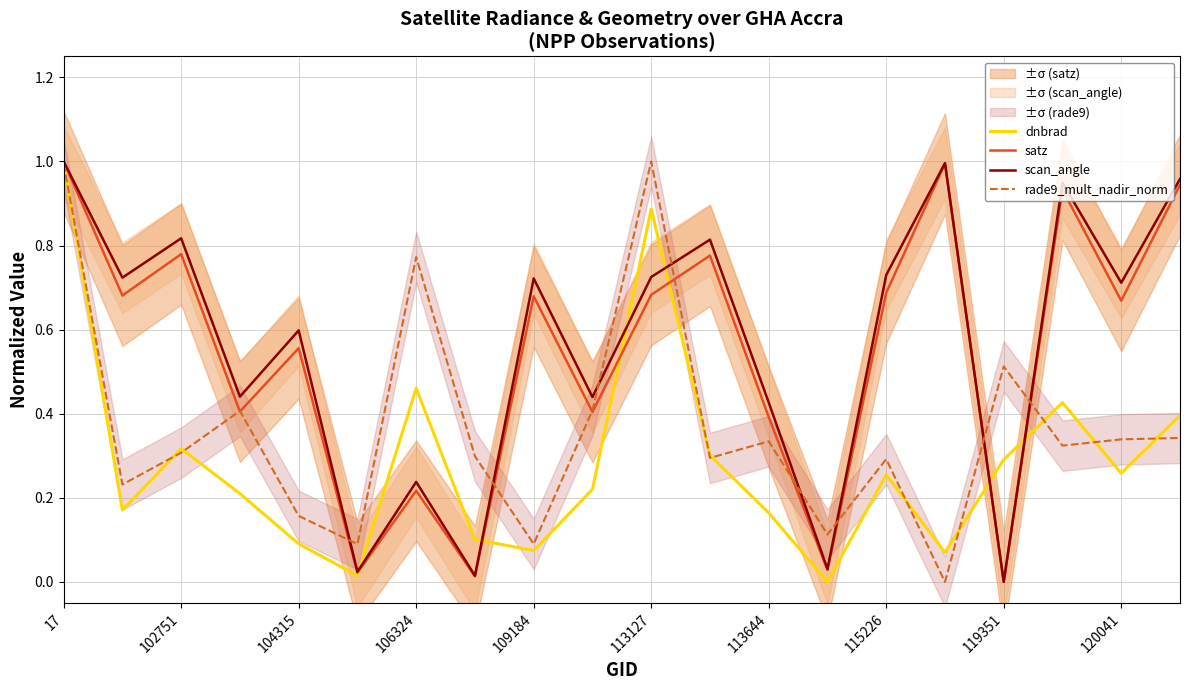

Is it true that rade9_mult_nadir_norm equals 0.5 at 17?

False